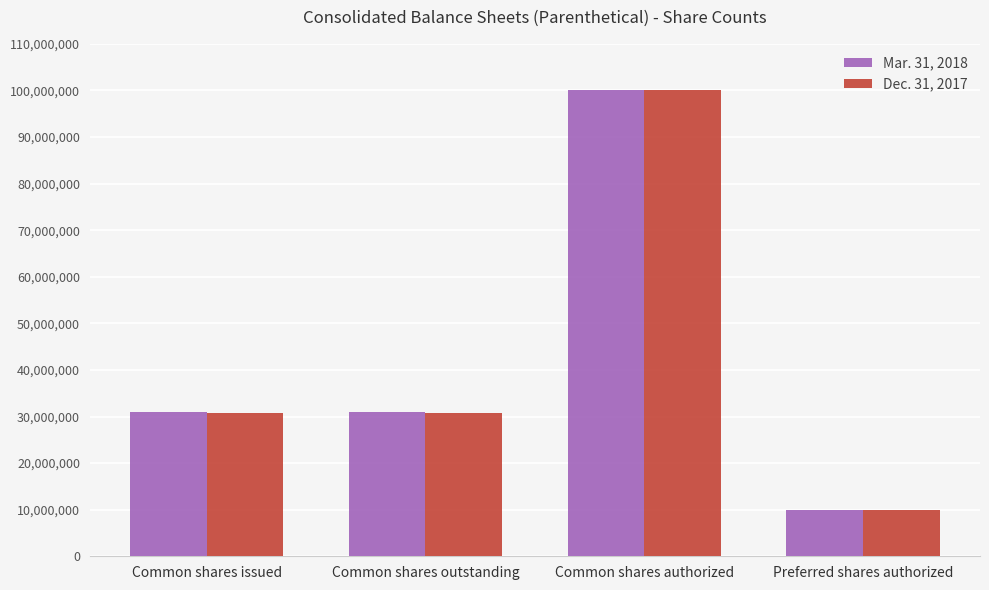

What is the maximum value shown in the chart?

100000000